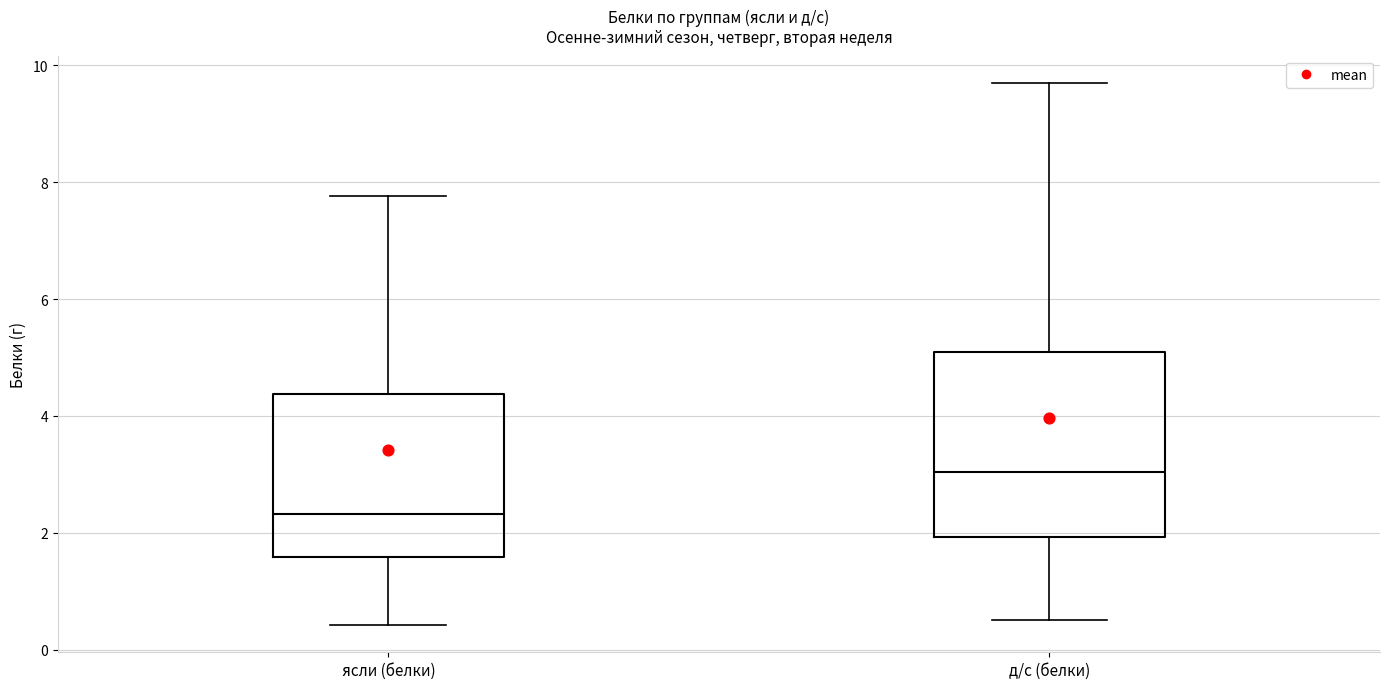

Where does the lower whisker of the box for д/с (белки) end on the y-axis? The values are not printed on the chart, so give them approximately, as read against the axis.

0.6